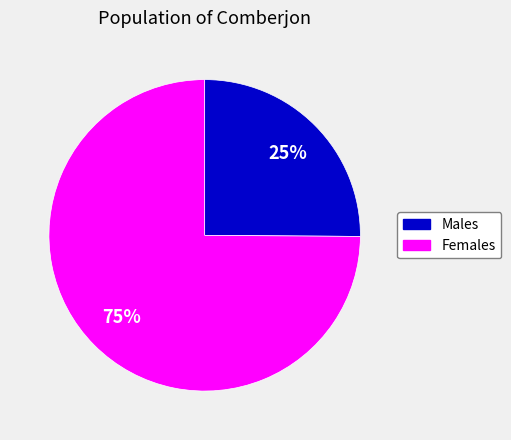

To the nearest percent, what is the difference between the largest and smallest slice percentages?

50%